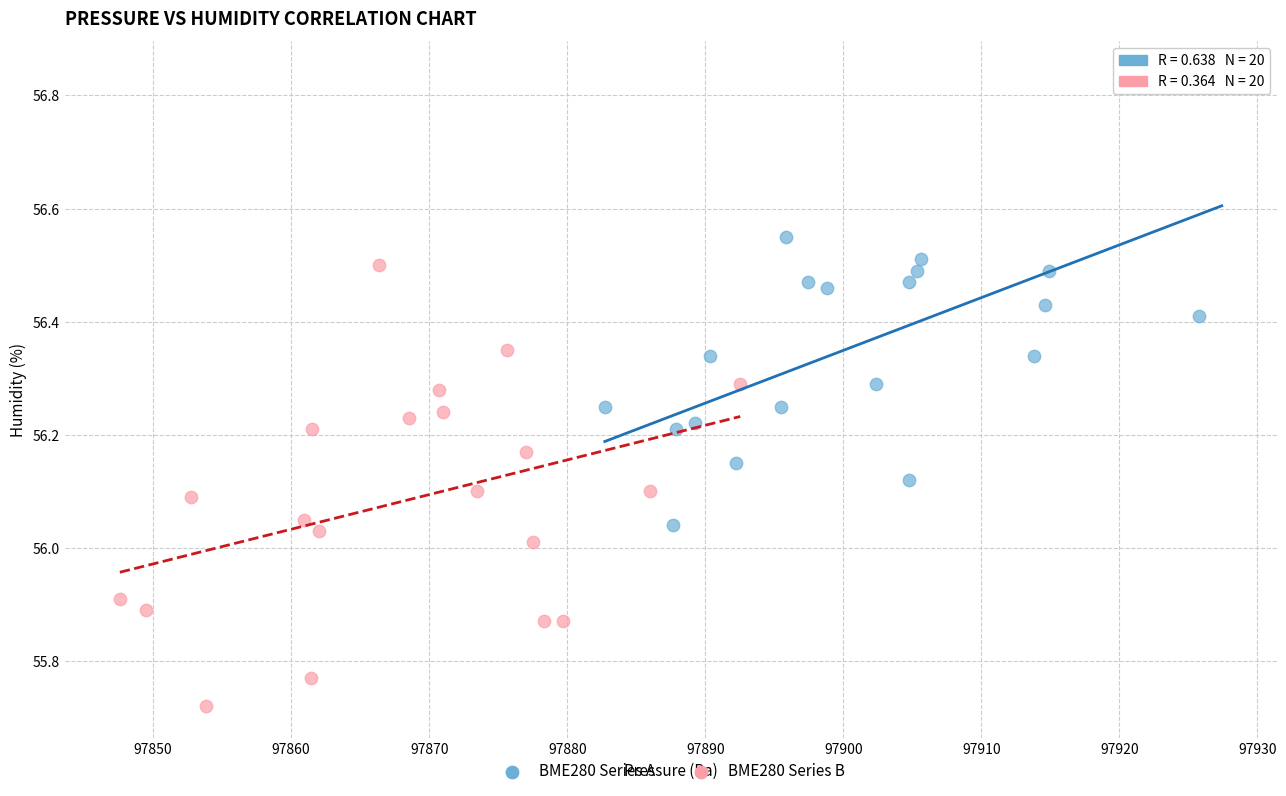

What are all the series names shown in the legend?

BME280 Series A, BME280 Series B